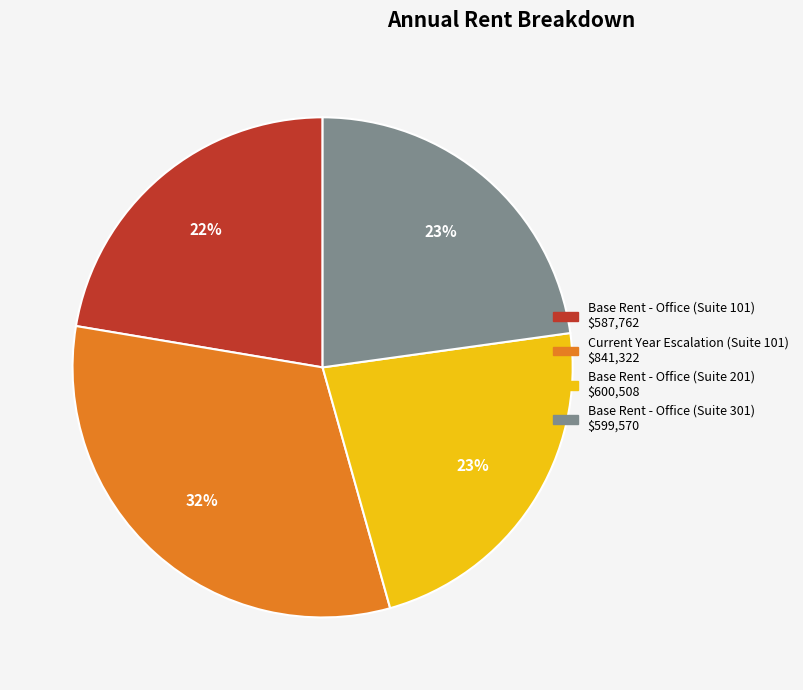

What is the largest slice in the pie chart?

Current Year Escalation (Suite 101)